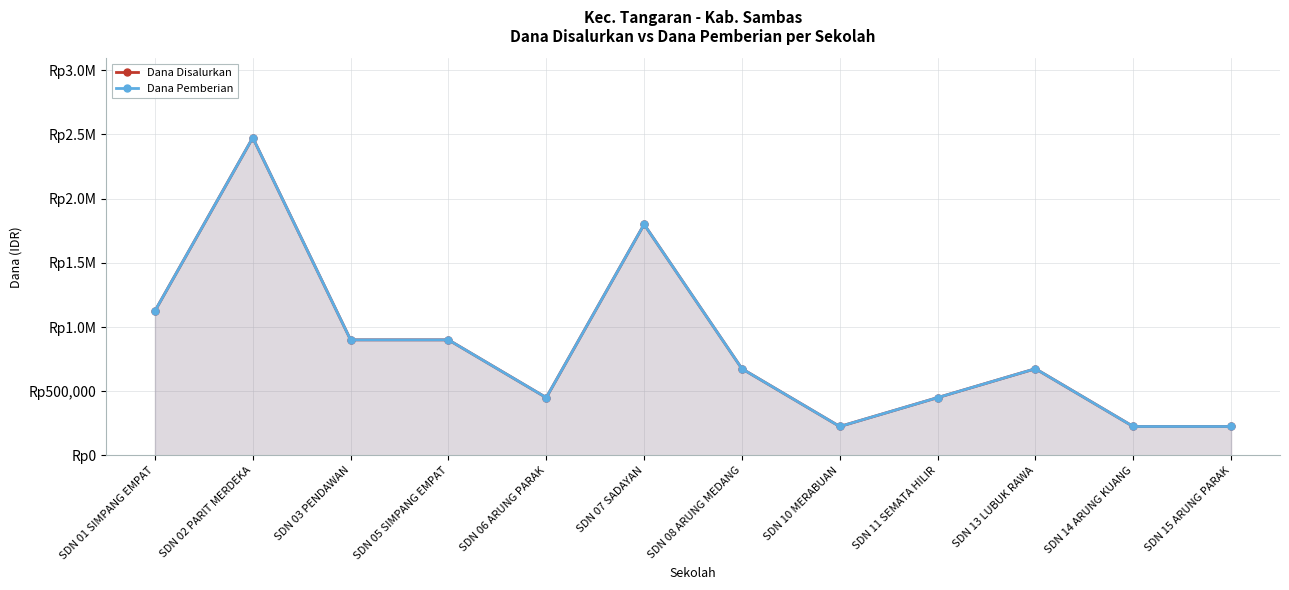

True or false: Dana Disalurkan has a value of 1403802 at SDN 03 PENDAWAN.

False